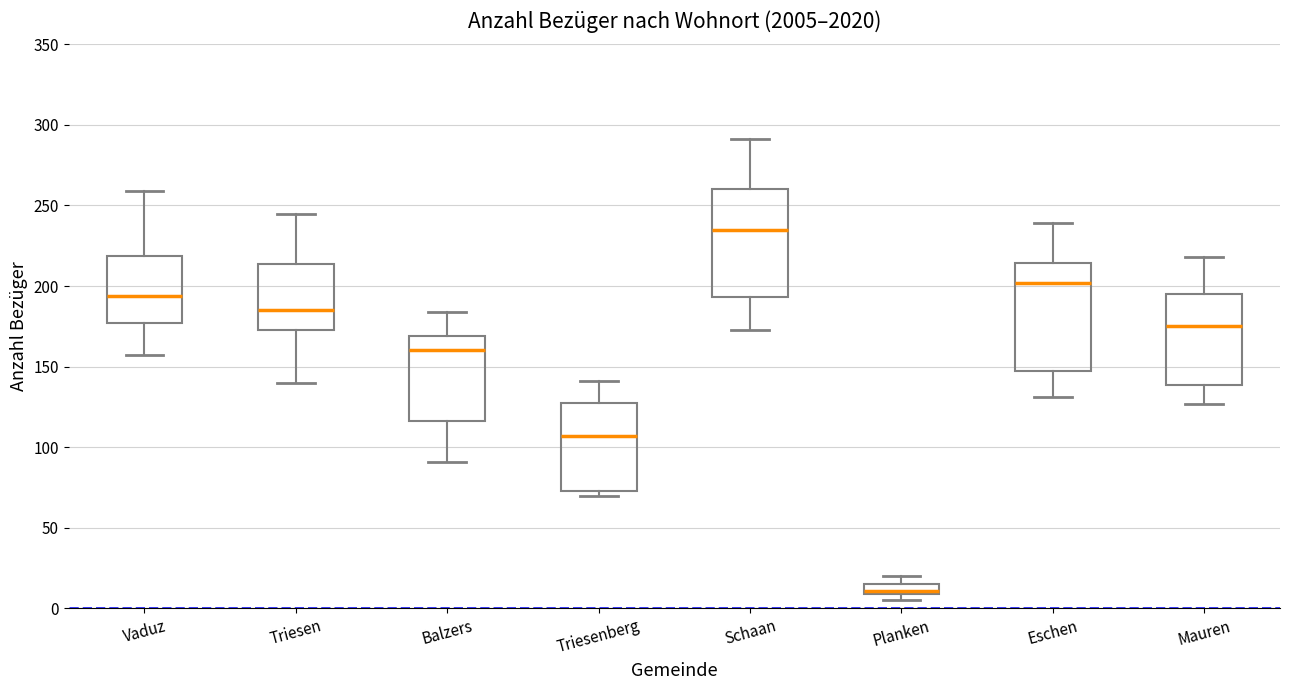

Where is the lower edge of the box for Mauren on the y-axis? The values are not printed on the chart, so give them approximately, as read against the axis.

140